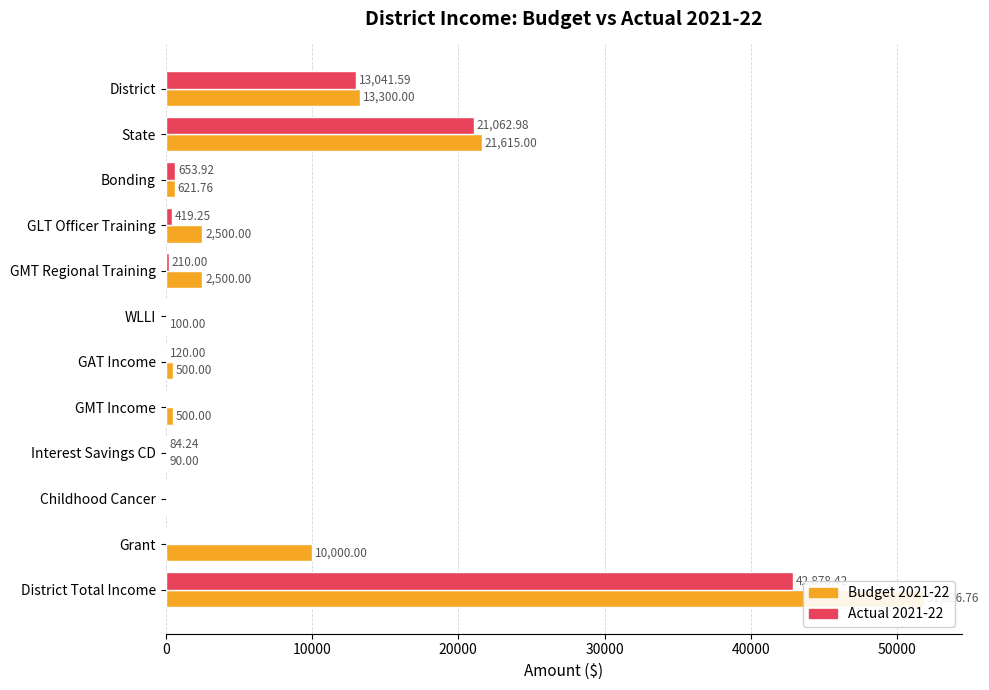

Is it true that Budget 2021-22 equals 234.9 at Bonding?

False